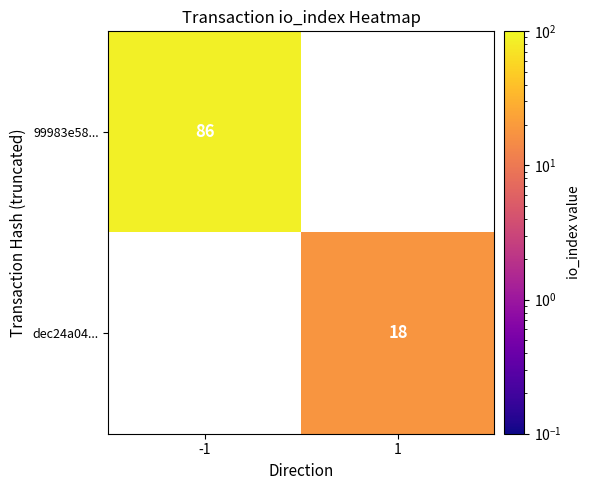

At how many categories does at least one series exceed 50?

1